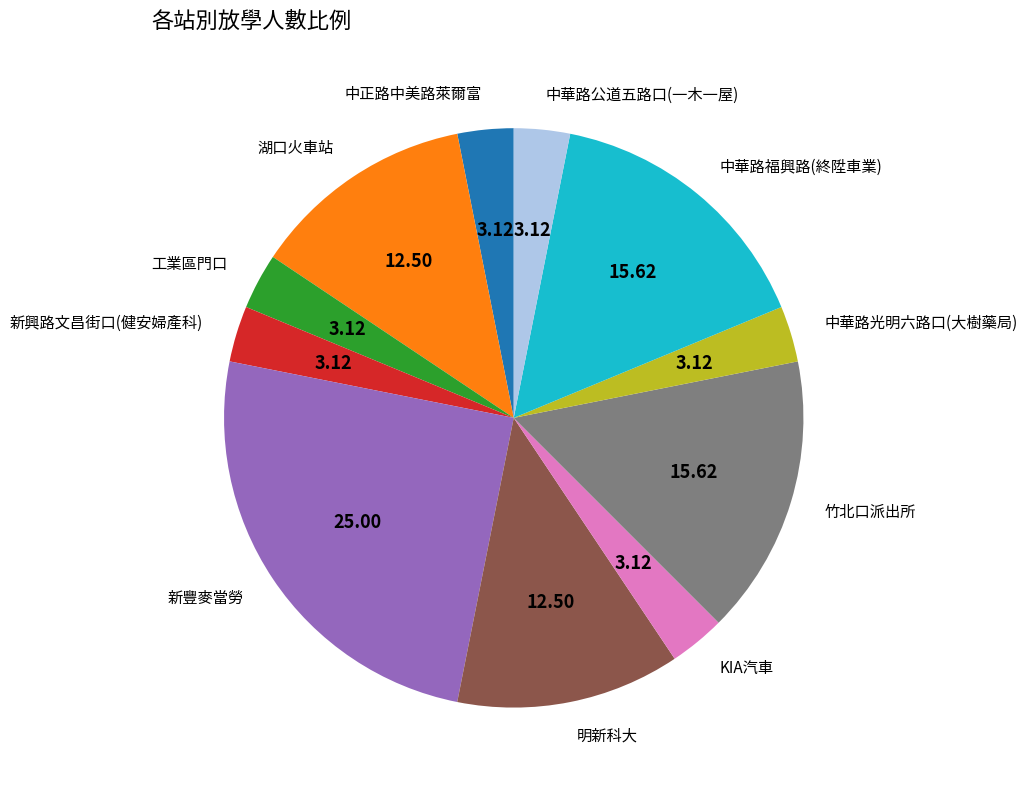

Is there any slice that represents more than half of the pie?

No